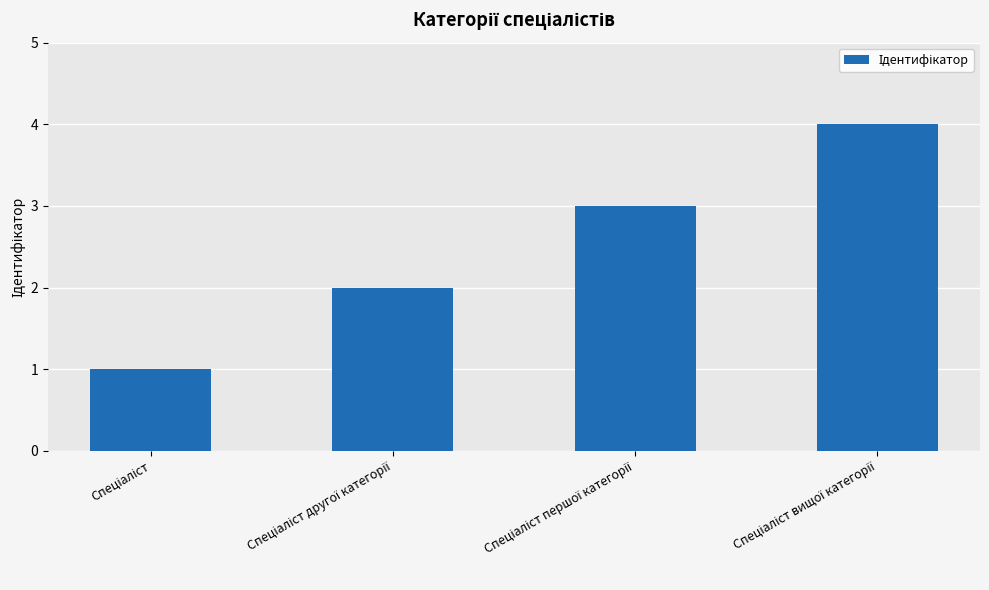

What is the minimum value shown in the chart?

1